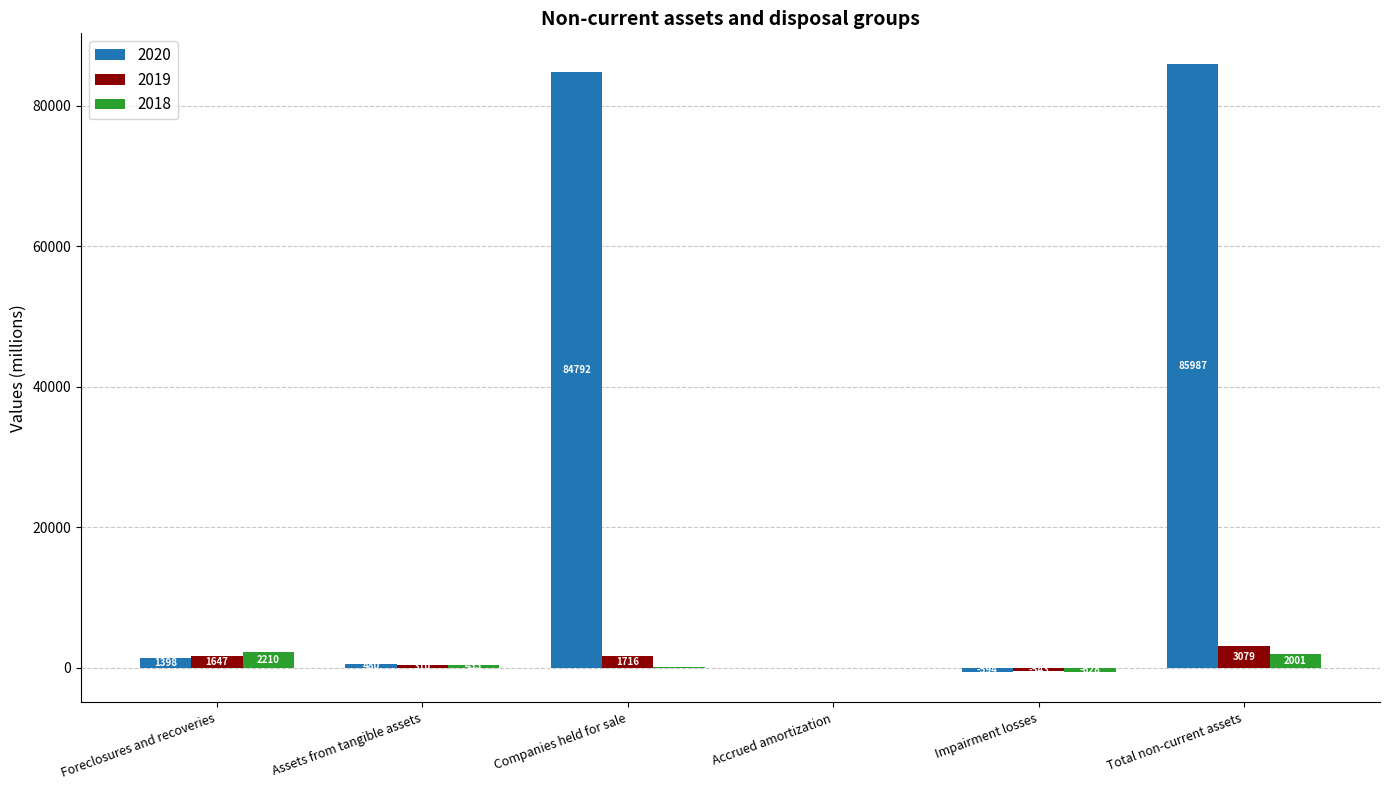

What is the maximum value for 2018?

2210